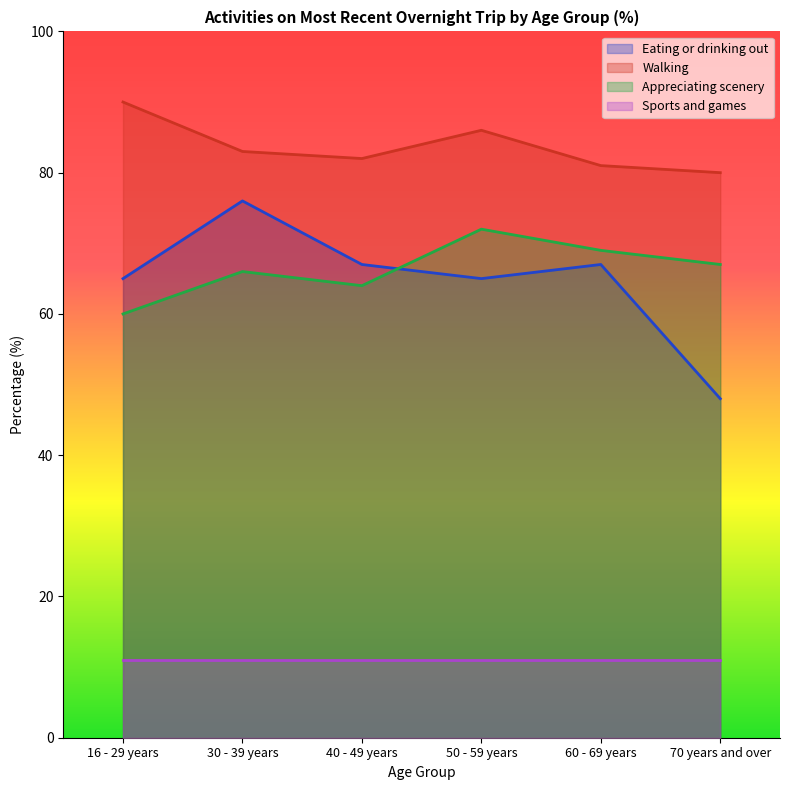

What is the label of the 1st point from the right?

70 years and over